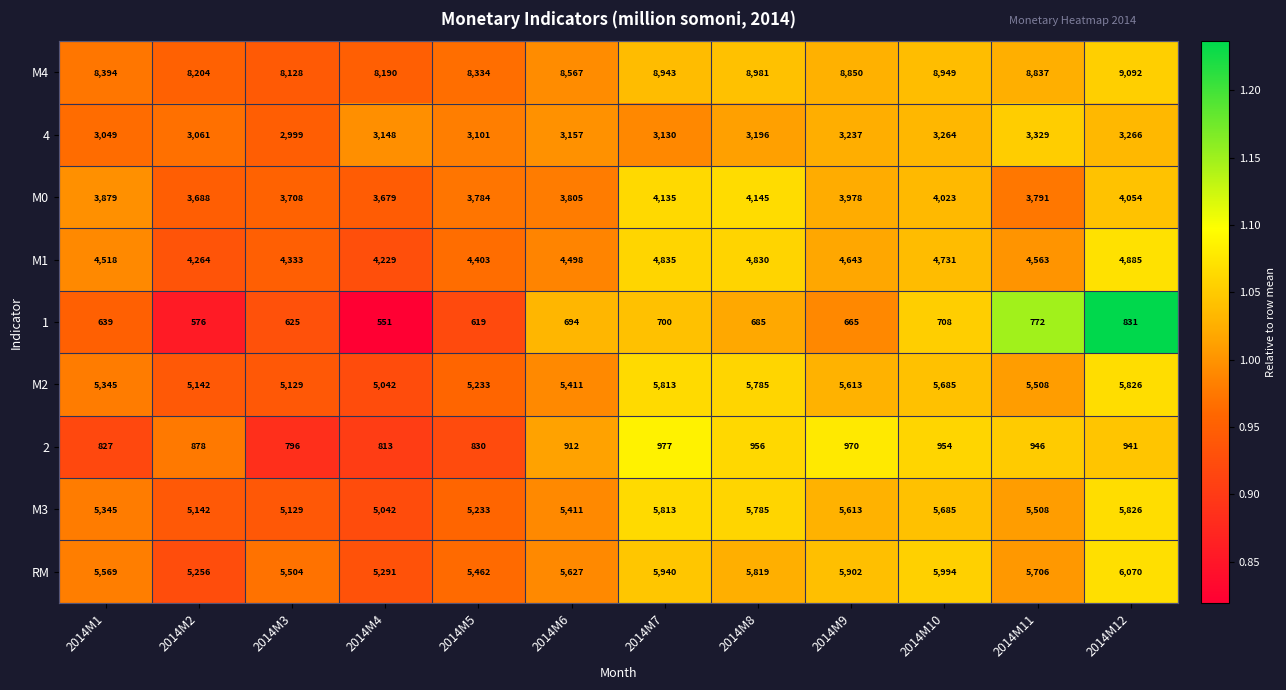

At which label does 1 first exceed 685?

2014M6